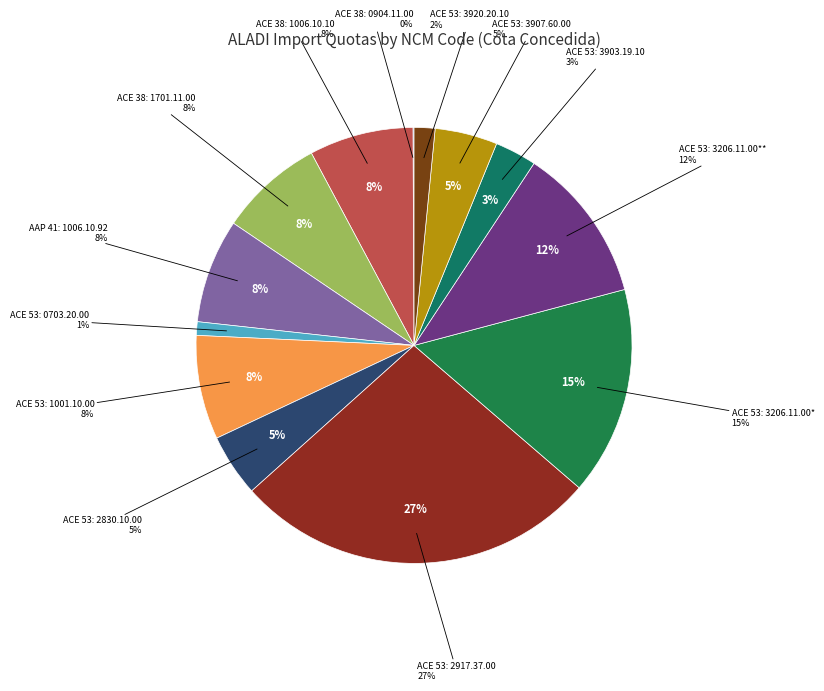

Which slice is the smallest?

ACE 38: 0904.11.00